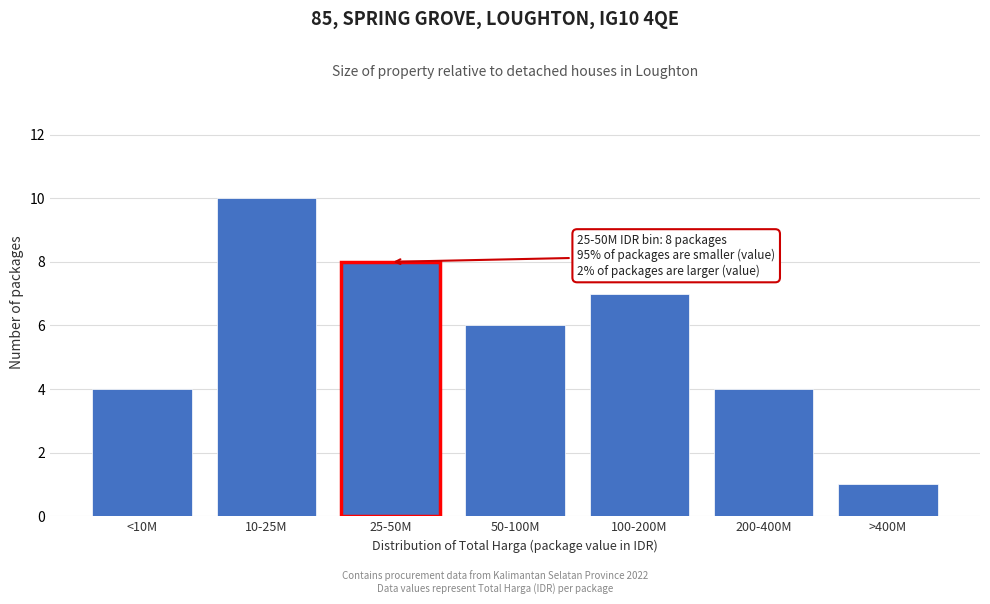

Reading right to left, list all the values displayed in this chart.

>400M=1	200-400M=4	100-200M=7	50-100M=6	25-50M=8	10-25M=10	<10M=4